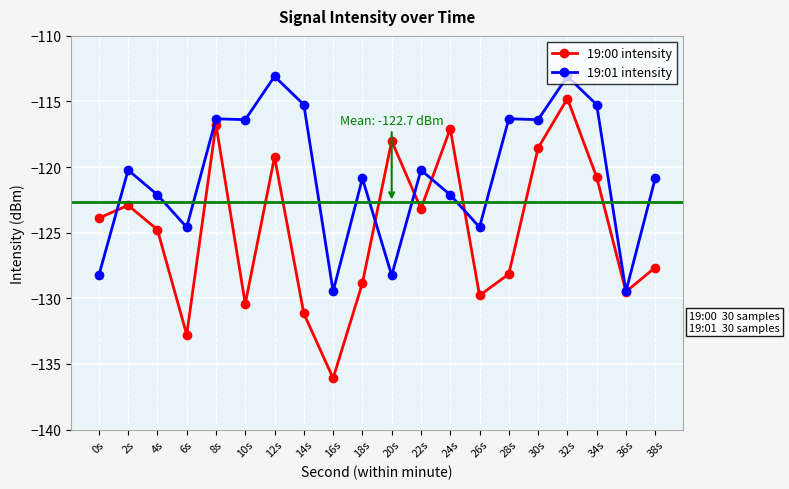

How many categories are shown in the chart?

20